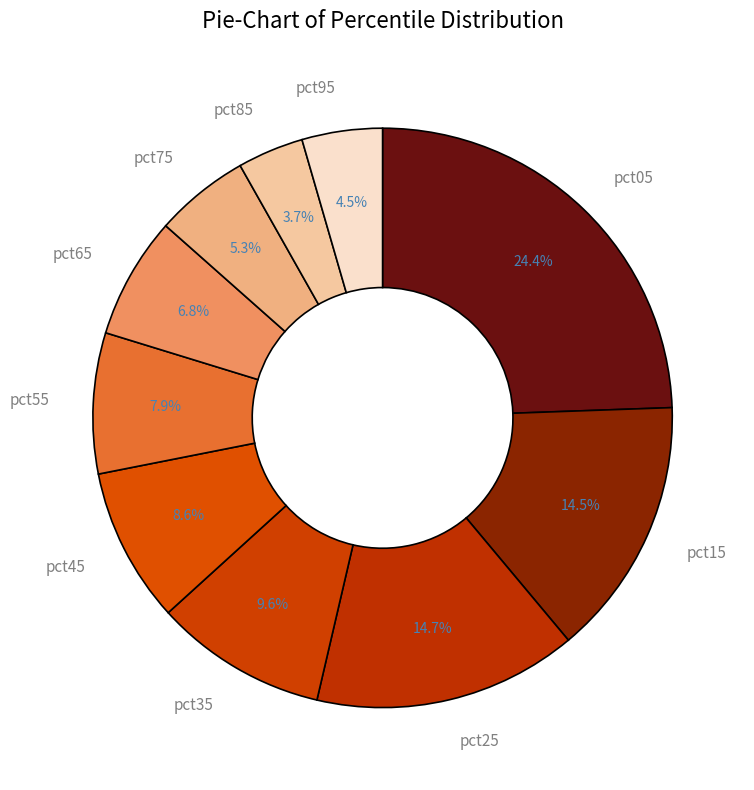

To the nearest percent, what portion does pct55 represent?

8%